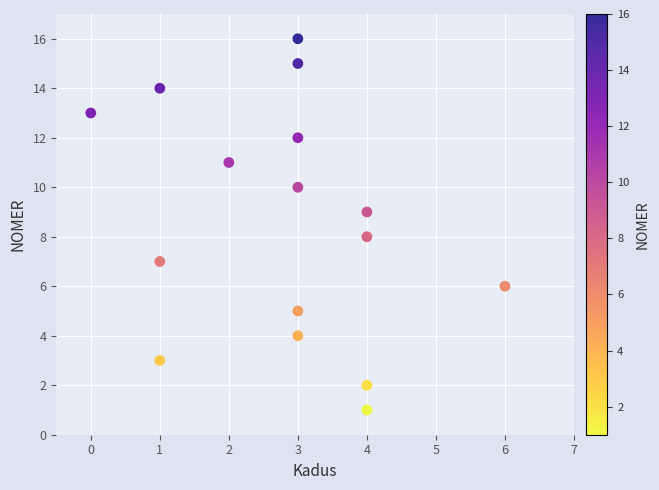

What is the range of X values (max minus min)?

6